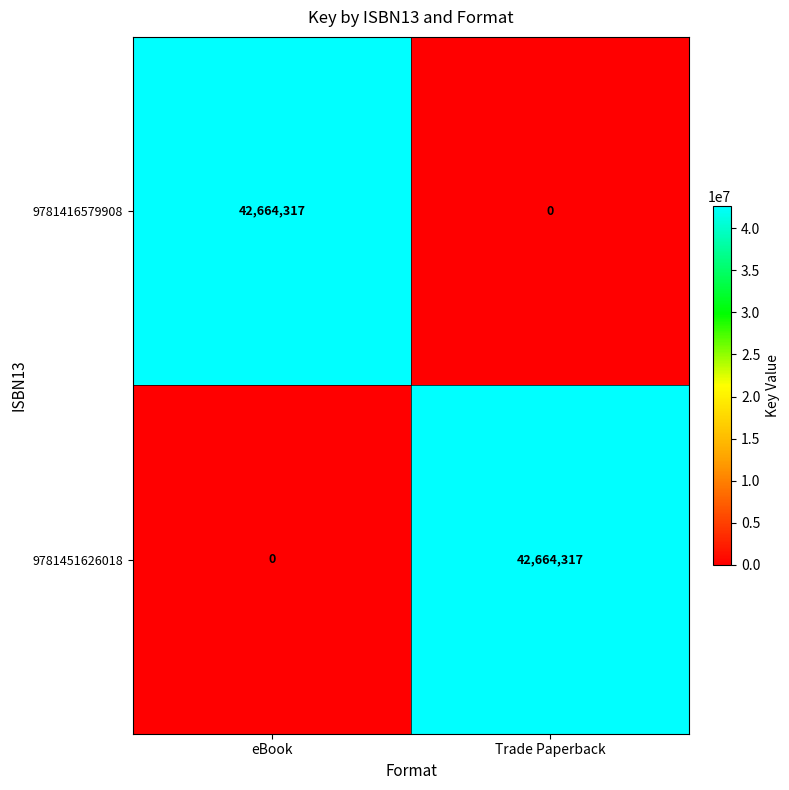

Where is 9781451626018 nearest to the value 21332158?

eBook